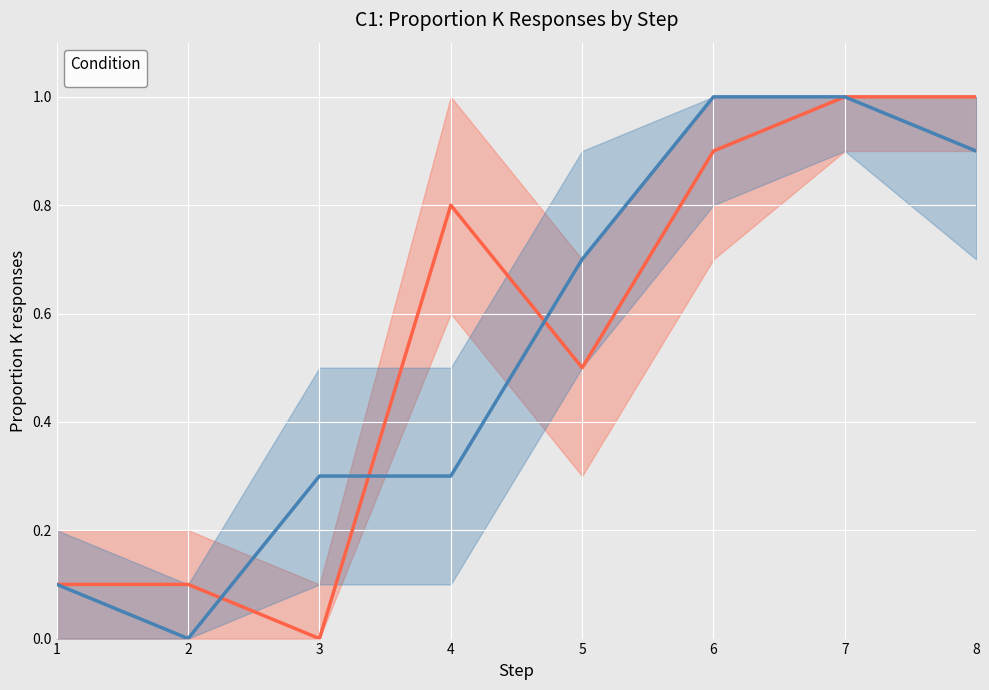

List the series in order of their peak value, lowest first.

_IFT_lower, _ISS_lower, _IFT, _ISS, _IFT_upper, _ISS_upper